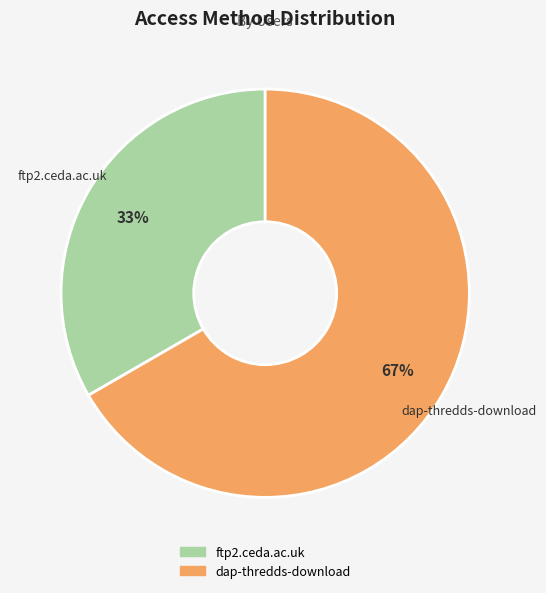

Which slice is the smallest?

ftp2.ceda.ac.uk